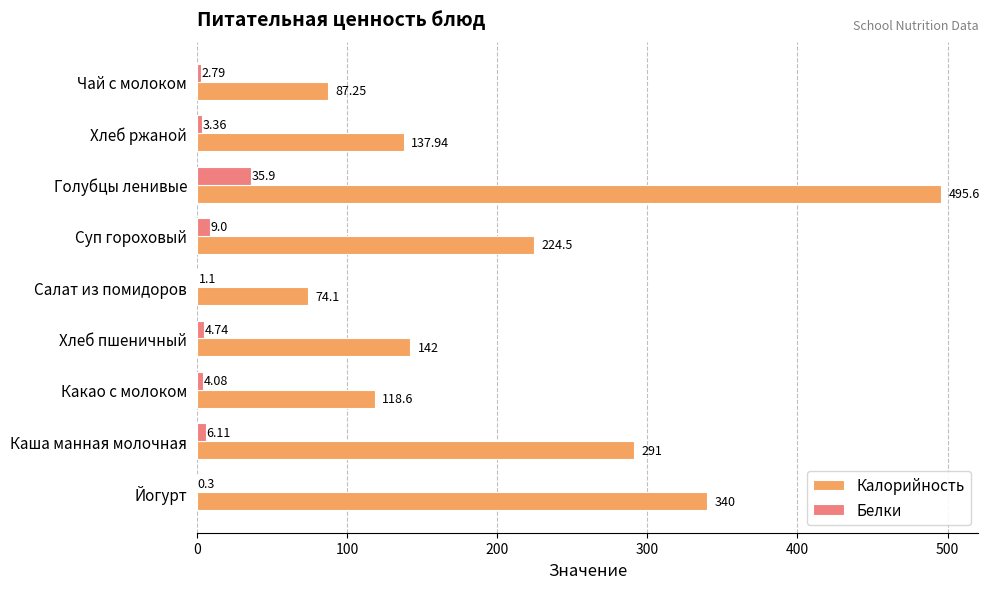

What is the sum of the Калорийность values at Салат из помидоров and Какао с молоком?

192.7